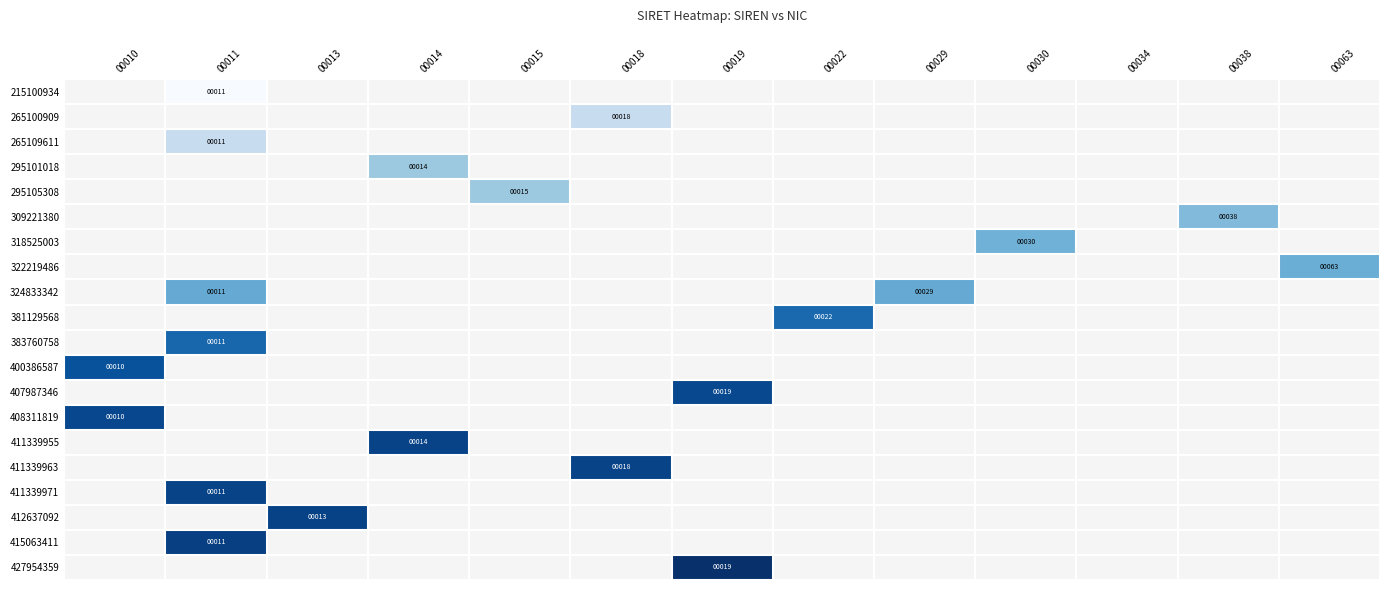

Is it true that 427954359 equals 19 at 00019?

True